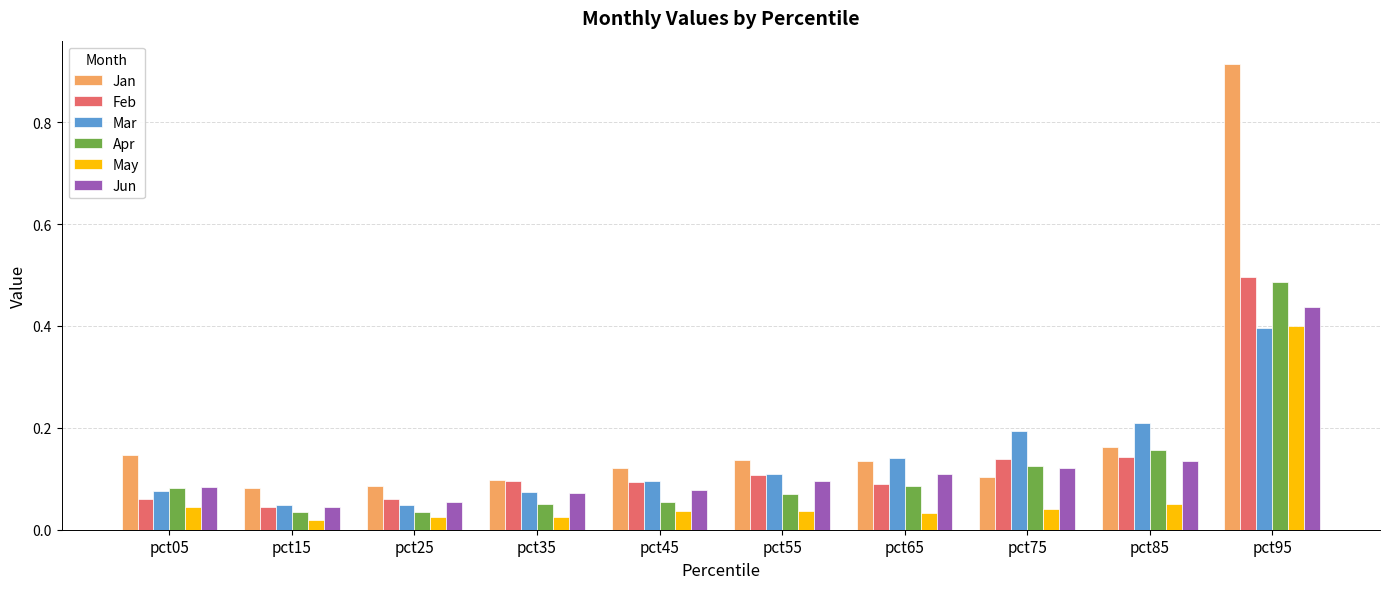

Which series has the largest range (max minus min)?

Jan